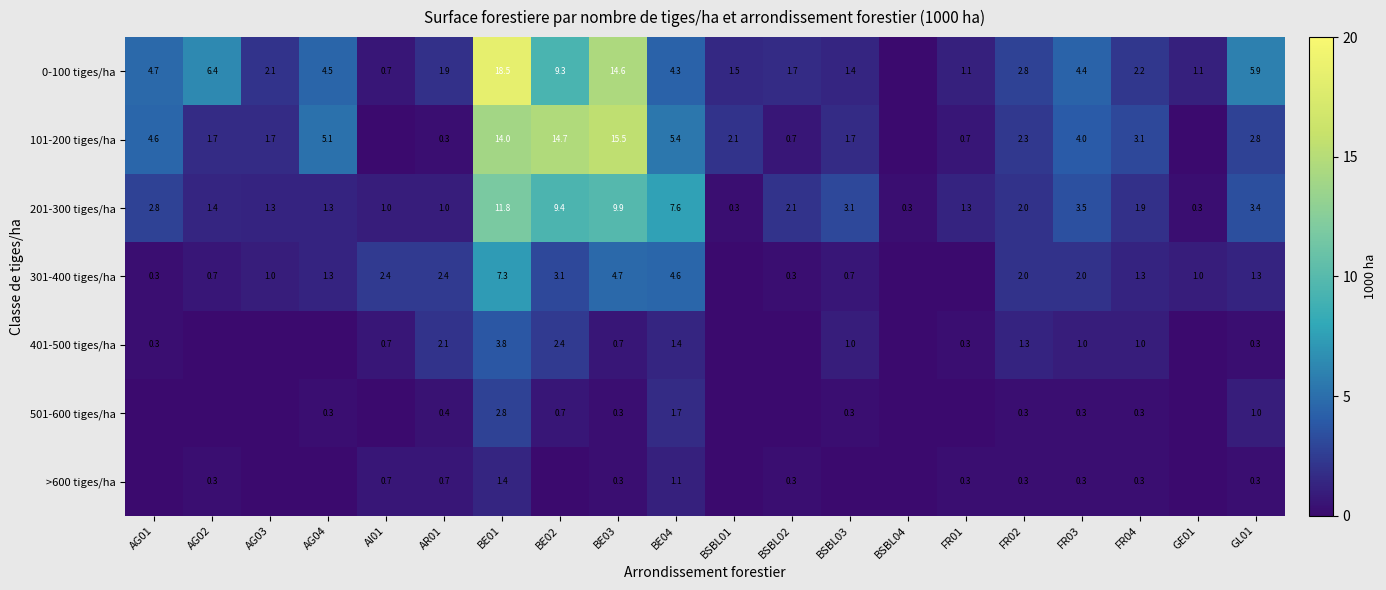

What is the difference between the 0-100 tiges/ha values at AG02 and FR04?

4.2